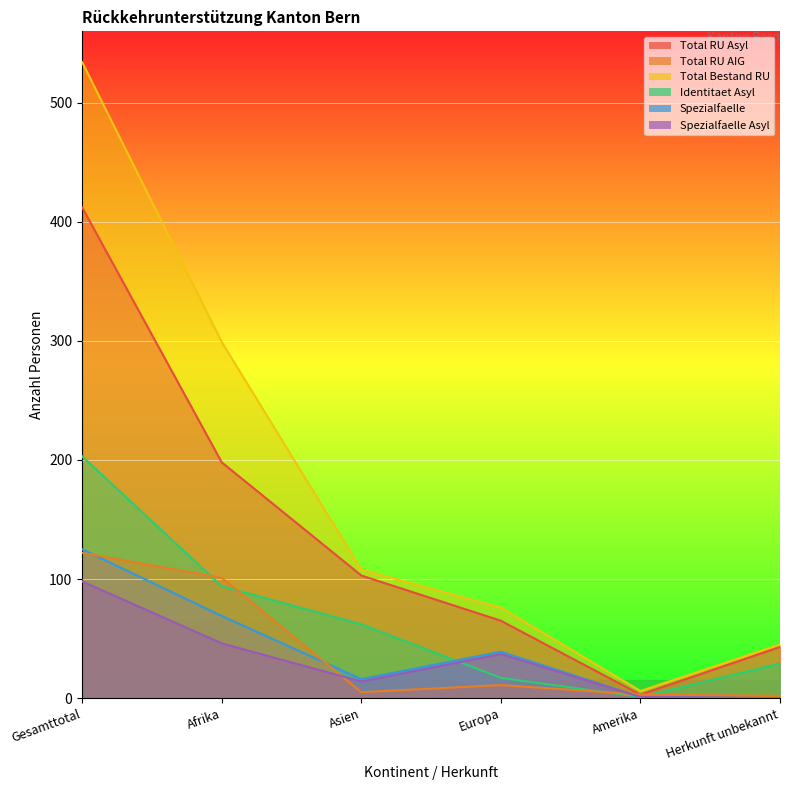

What is the sum of all Total Bestand RU values?

1068